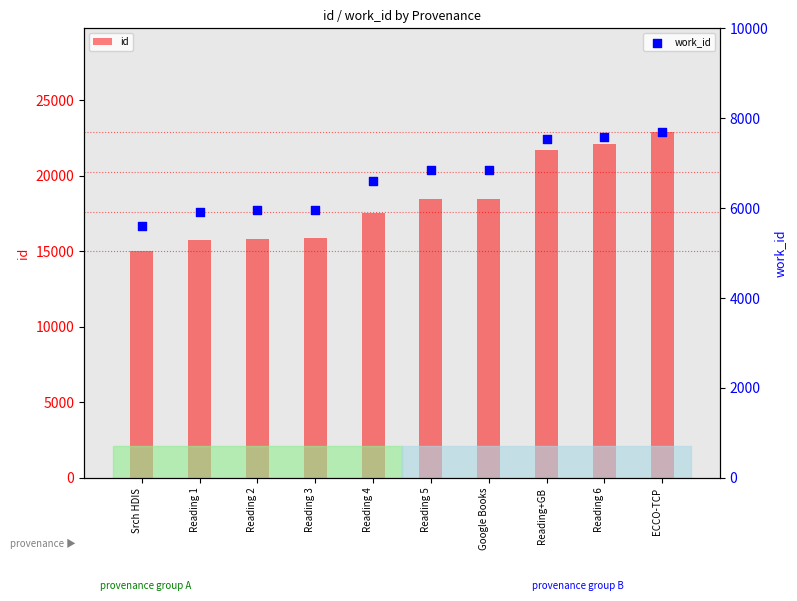

Which series reaches the minimum Y coordinate?

work_id